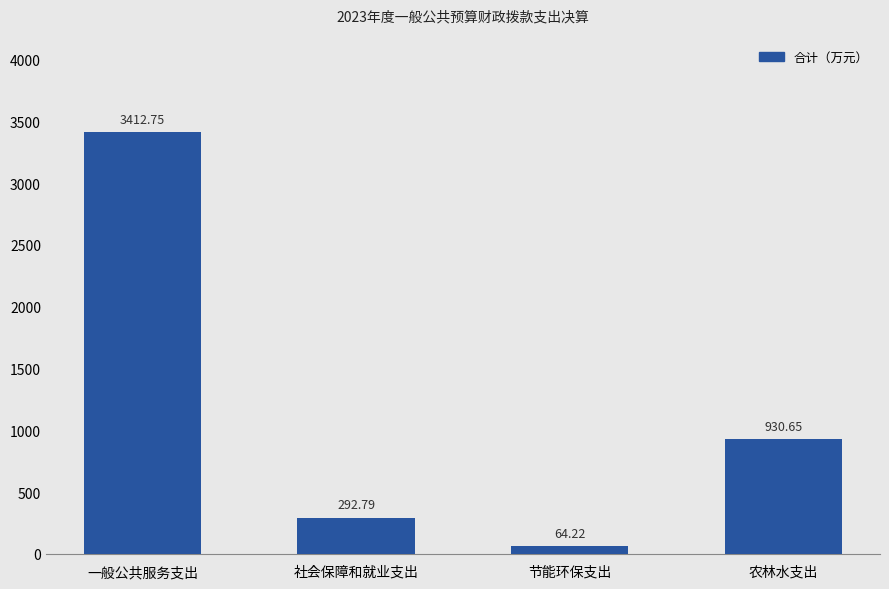

What is the smallest value displayed?

64.2